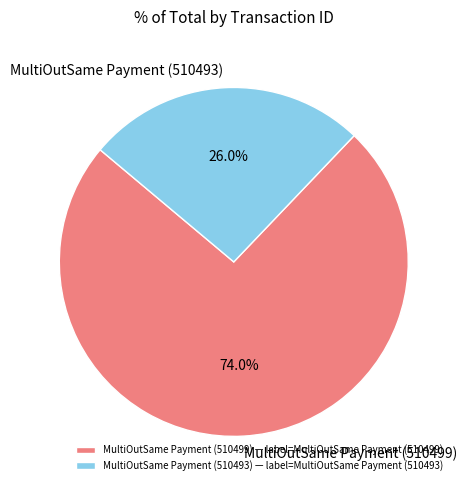

To the nearest percent, what percentage of the pie is MultiOutSame Payment (510493)?

26%